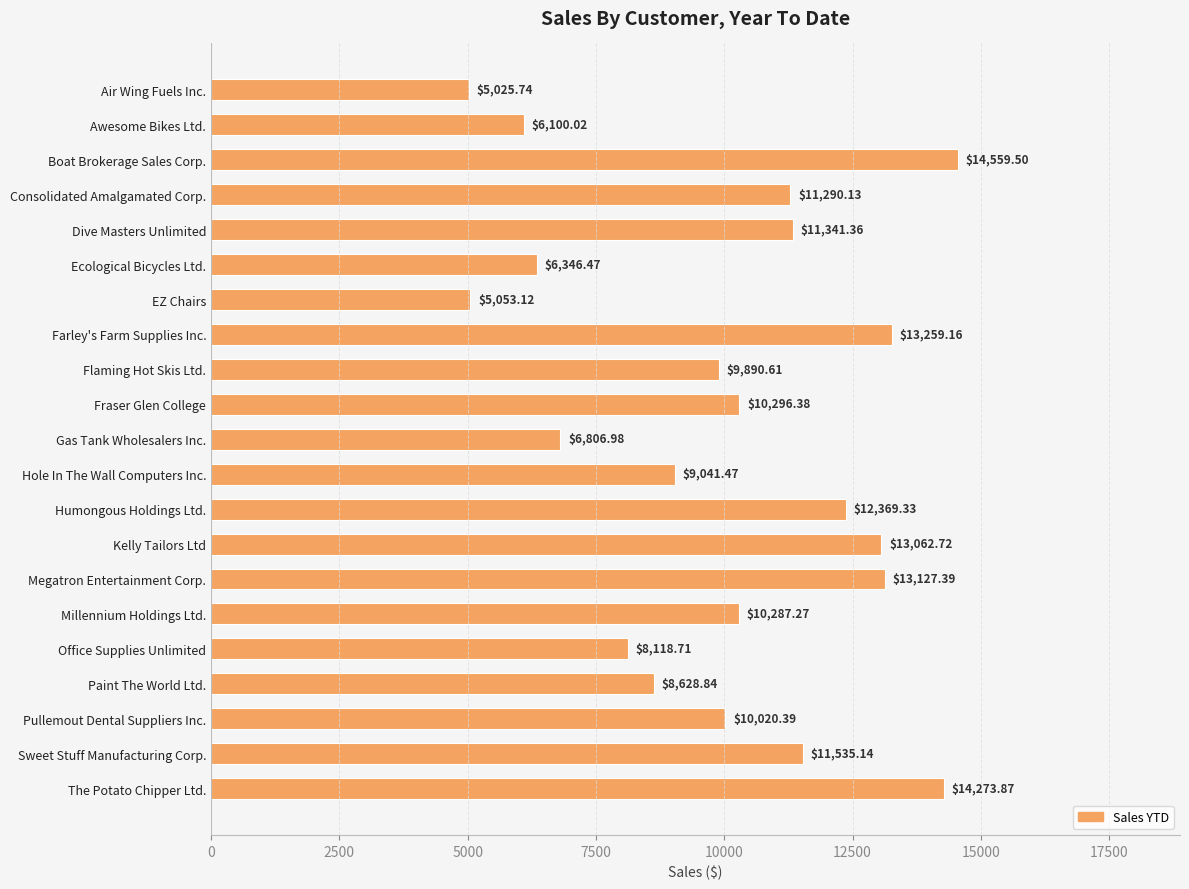

Rank the categories by value from lowest to highest.

Air Wing Fuels Inc., EZ Chairs, Awesome Bikes Ltd., Ecological Bicycles Ltd., Gas Tank Wholesalers Inc., Office Supplies Unlimited, Paint The World Ltd., Hole In The Wall Computers Inc., Flaming Hot Skis Ltd., Pullemout Dental Suppliers Inc., Millennium Holdings Ltd., Fraser Glen College, Consolidated Amalgamated Corp., Dive Masters Unlimited, Sweet Stuff Manufacturing Corp., Humongous Holdings Ltd., Kelly Tailors Ltd, Megatron Entertainment Corp., Farley's Farm Supplies Inc., The Potato Chipper Ltd., Boat Brokerage Sales Corp.